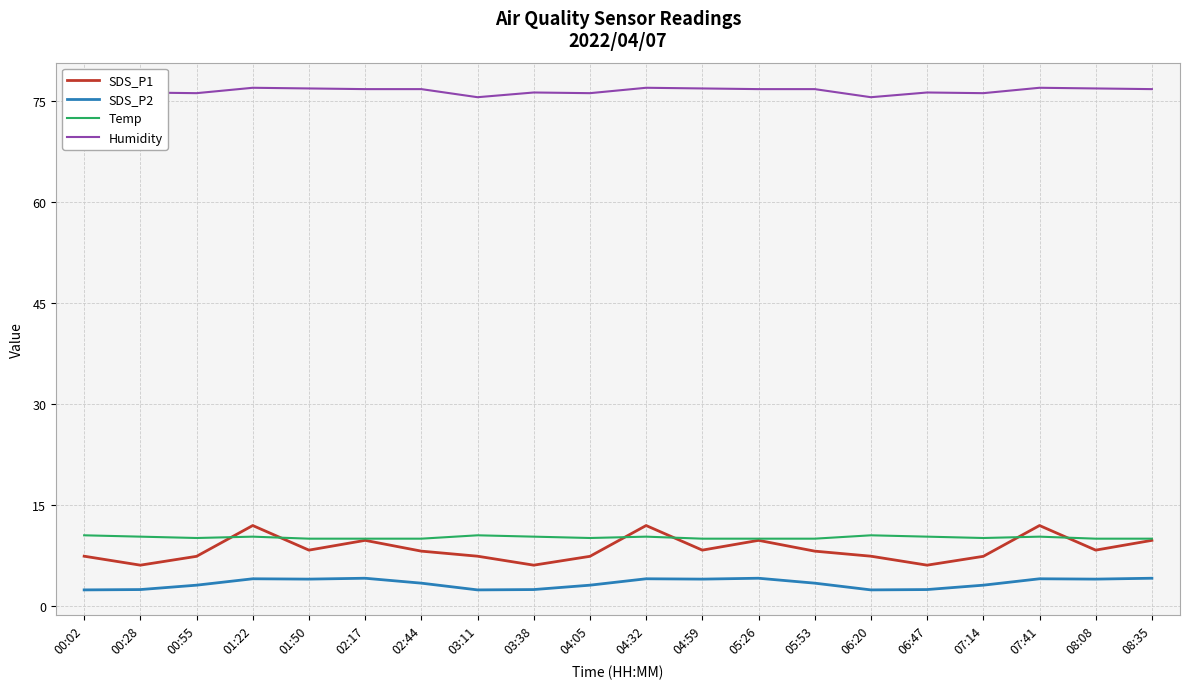

Which series has the largest range (max minus min)?

SDS_P1